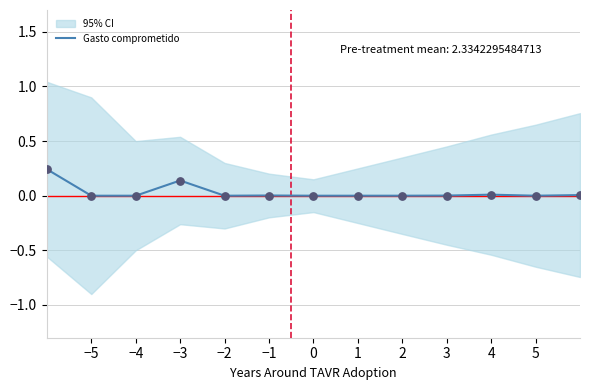

Which has a higher value, −4 or −5?

−4